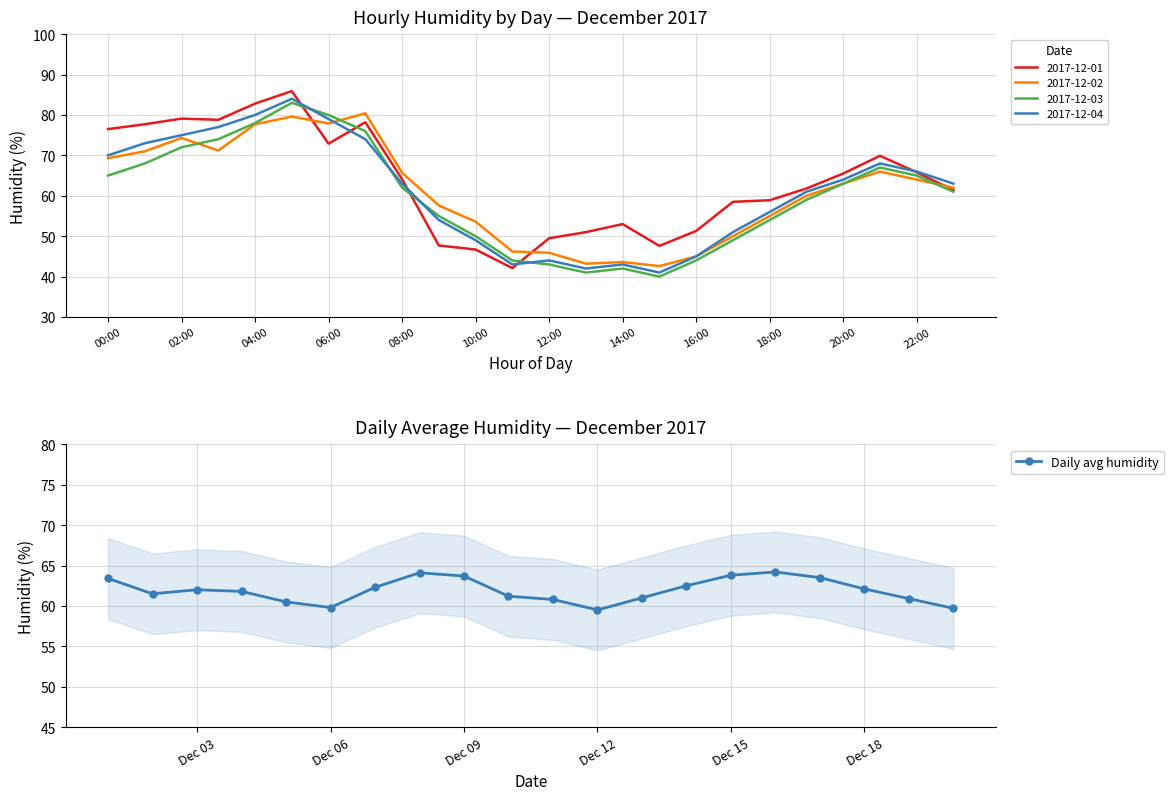

Is it true that Daily avg humidity equals 89.9 at Dec 18?

False